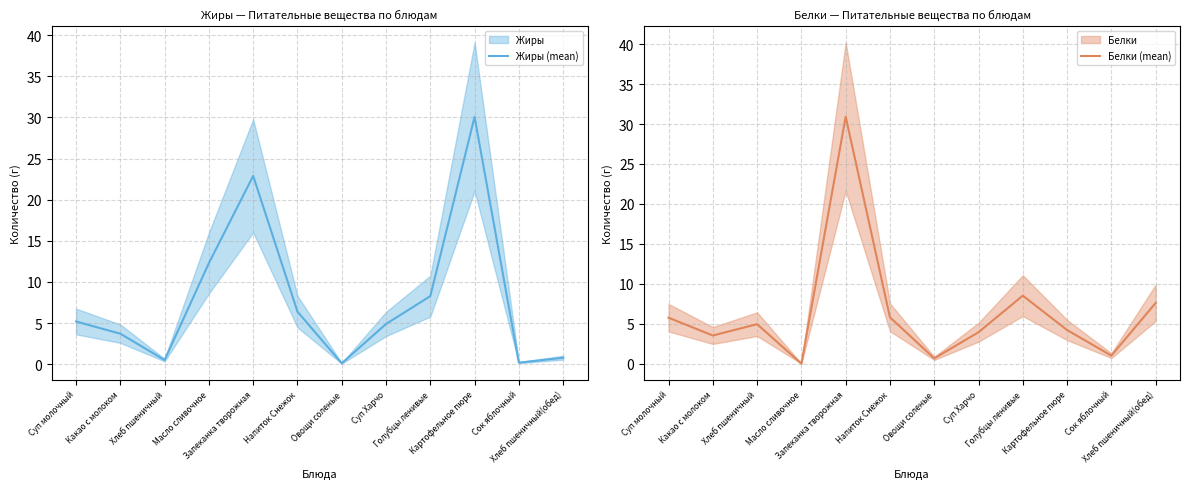

Which series changed the most between Какао с молоком and Суп Харчо?

Жиры (mean)